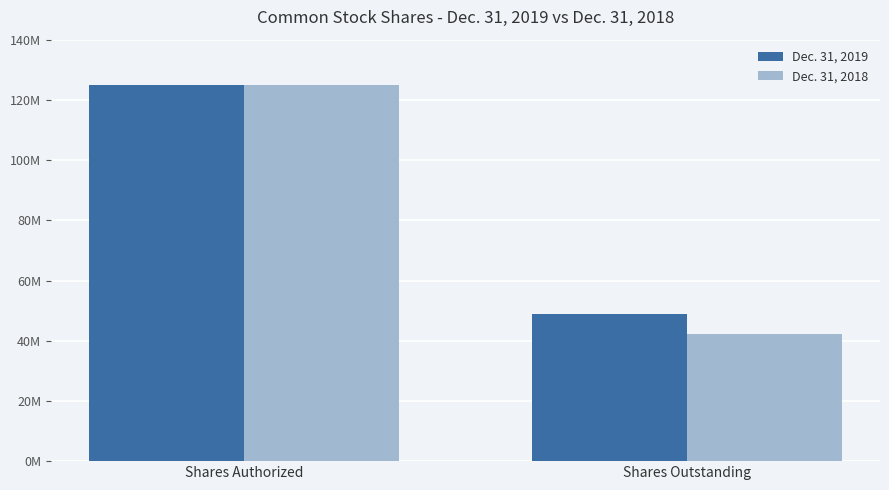

Reading left to right, extract all data points from this chart.

Dec. 31, 2019: 125000000	48958763
Dec. 31, 2018: 125000000	42353301